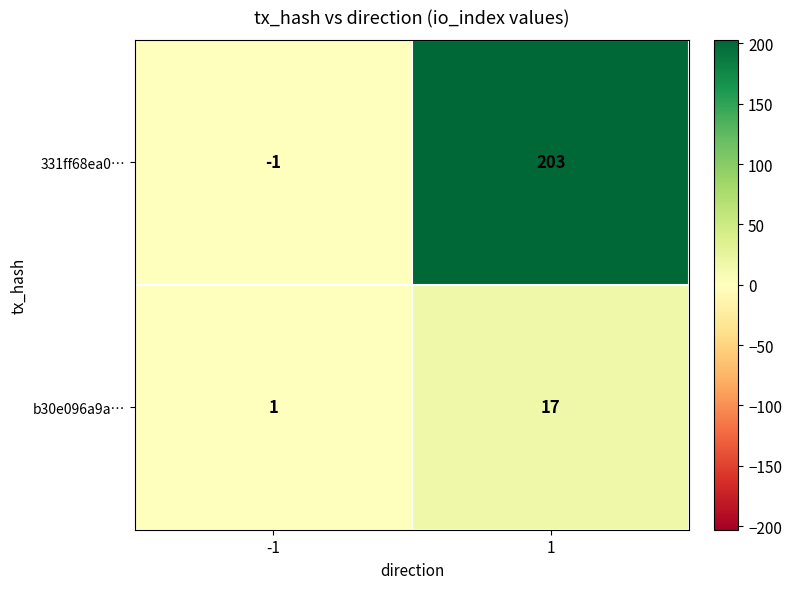

The b30e096a9a… series shows 26 at 1. True or false?

False